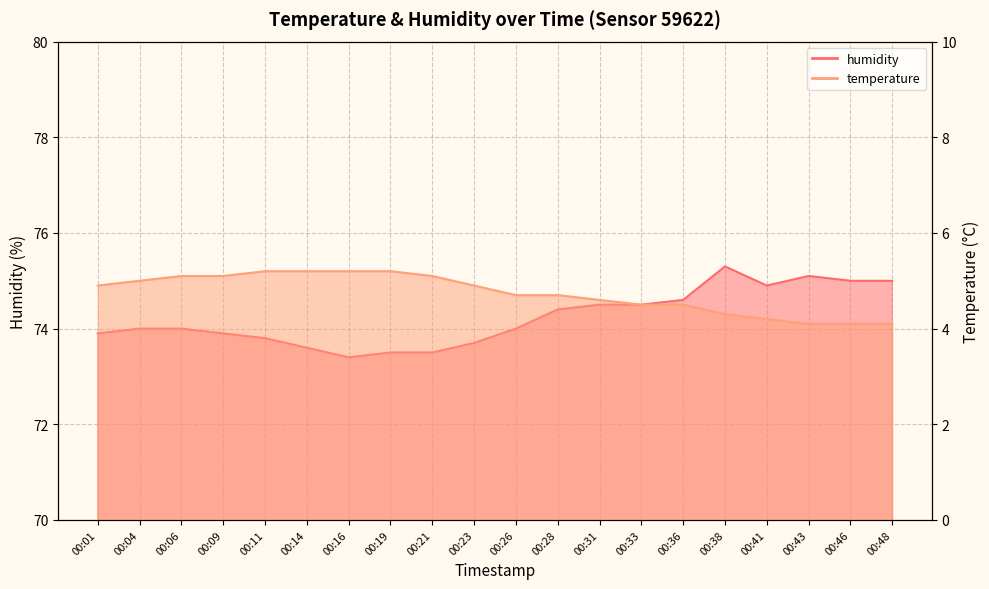

Which category has the highest value in the humidity series?

00:38